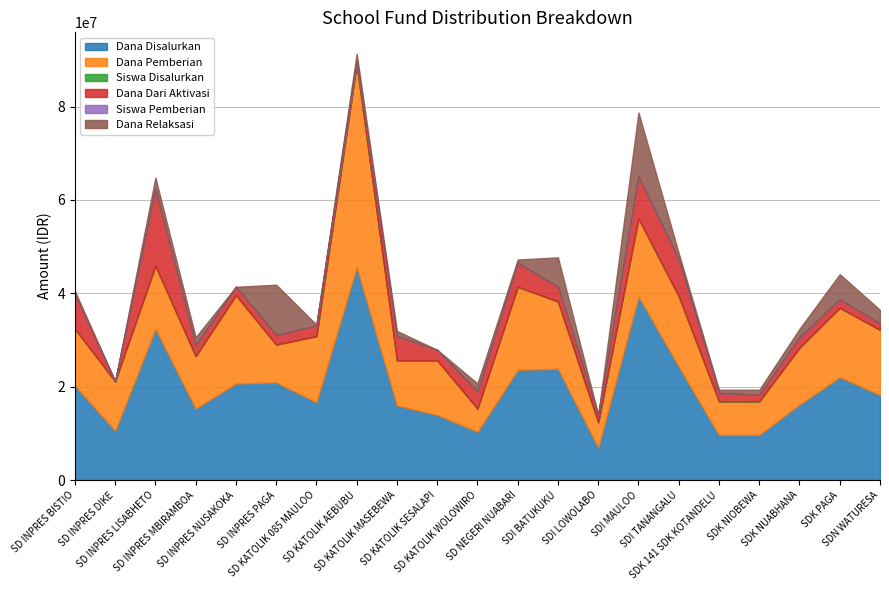

Is it true that Dana Relaksasi equals 4972592 at SDI LOWOLABO?

False